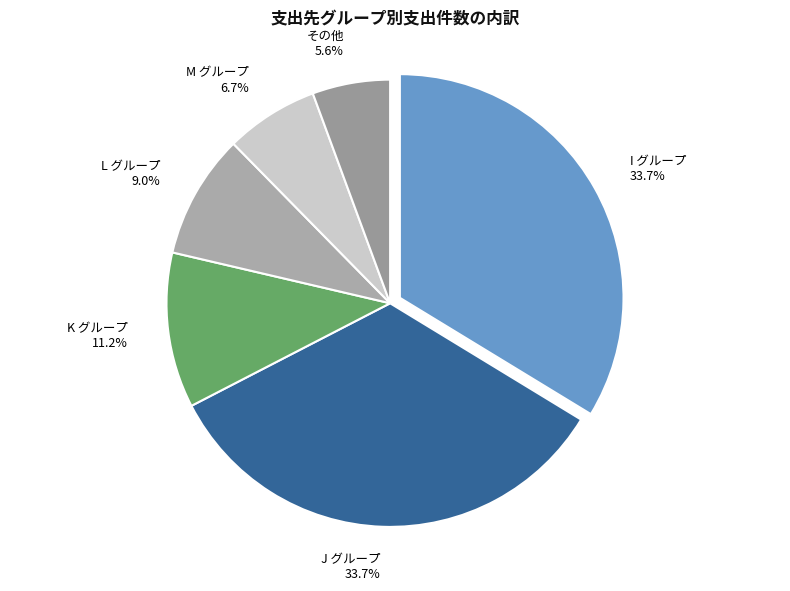

Which slice is the smallest?

その他 5.6%